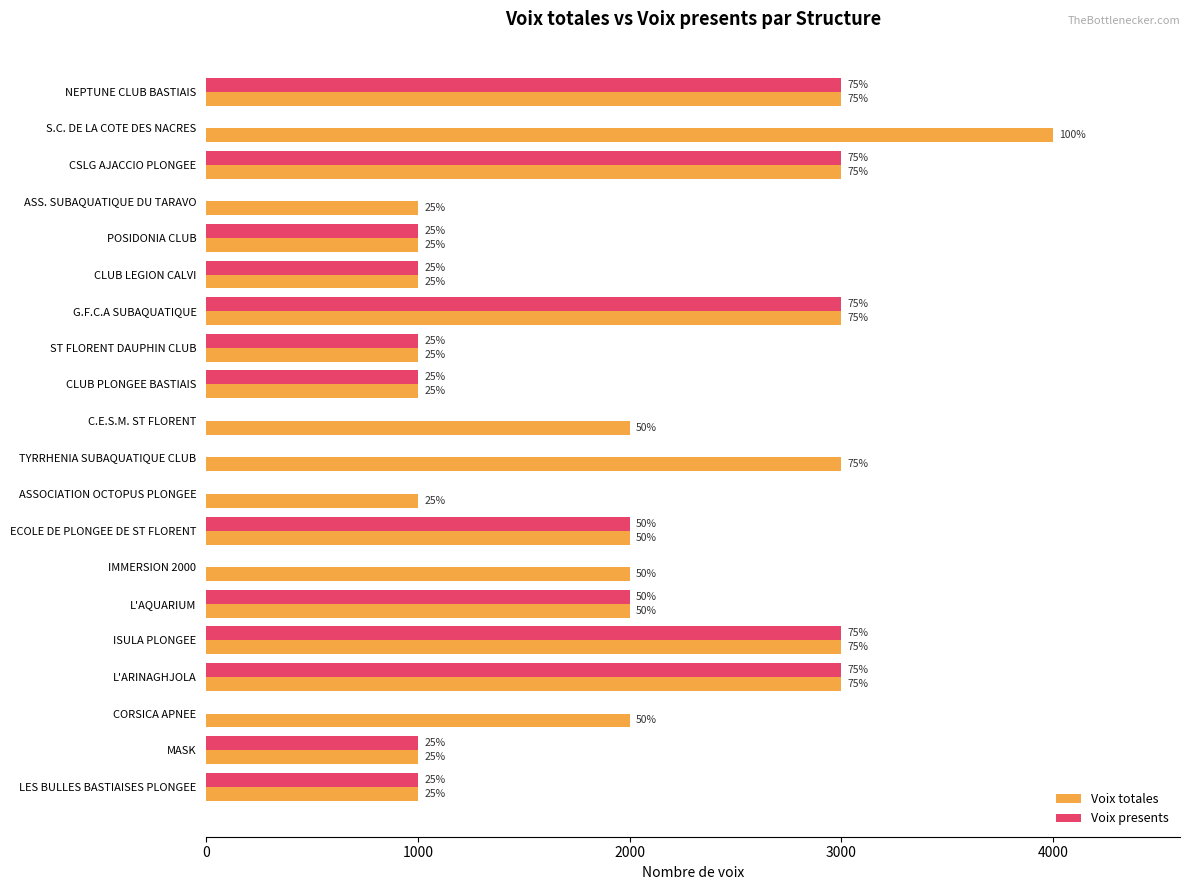

Rank the series by their maximum value, from lowest to highest.

Voix presents, Voix totales